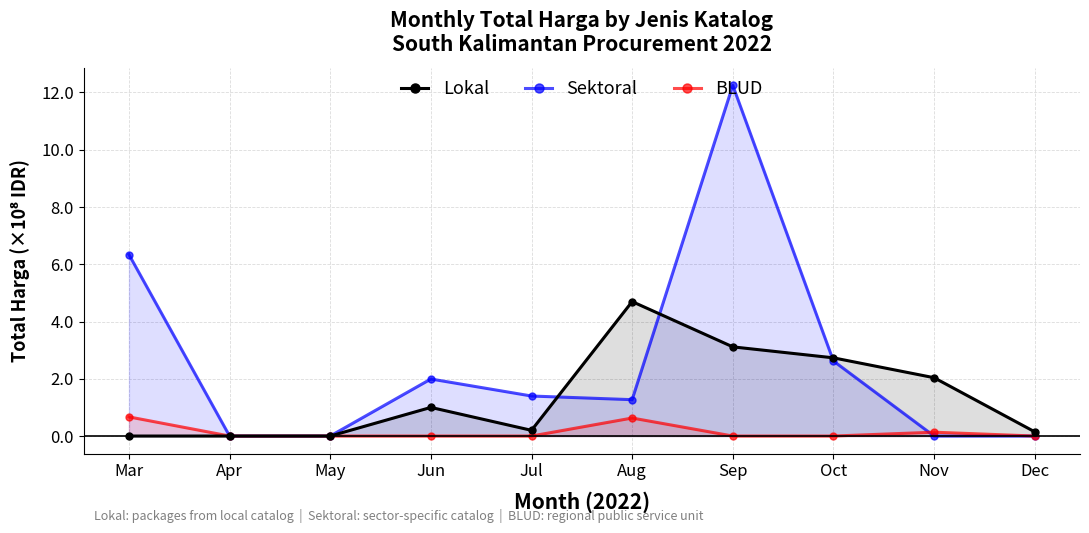

What are all the series names shown in the legend?

Lokal, Sektoral, BLUD